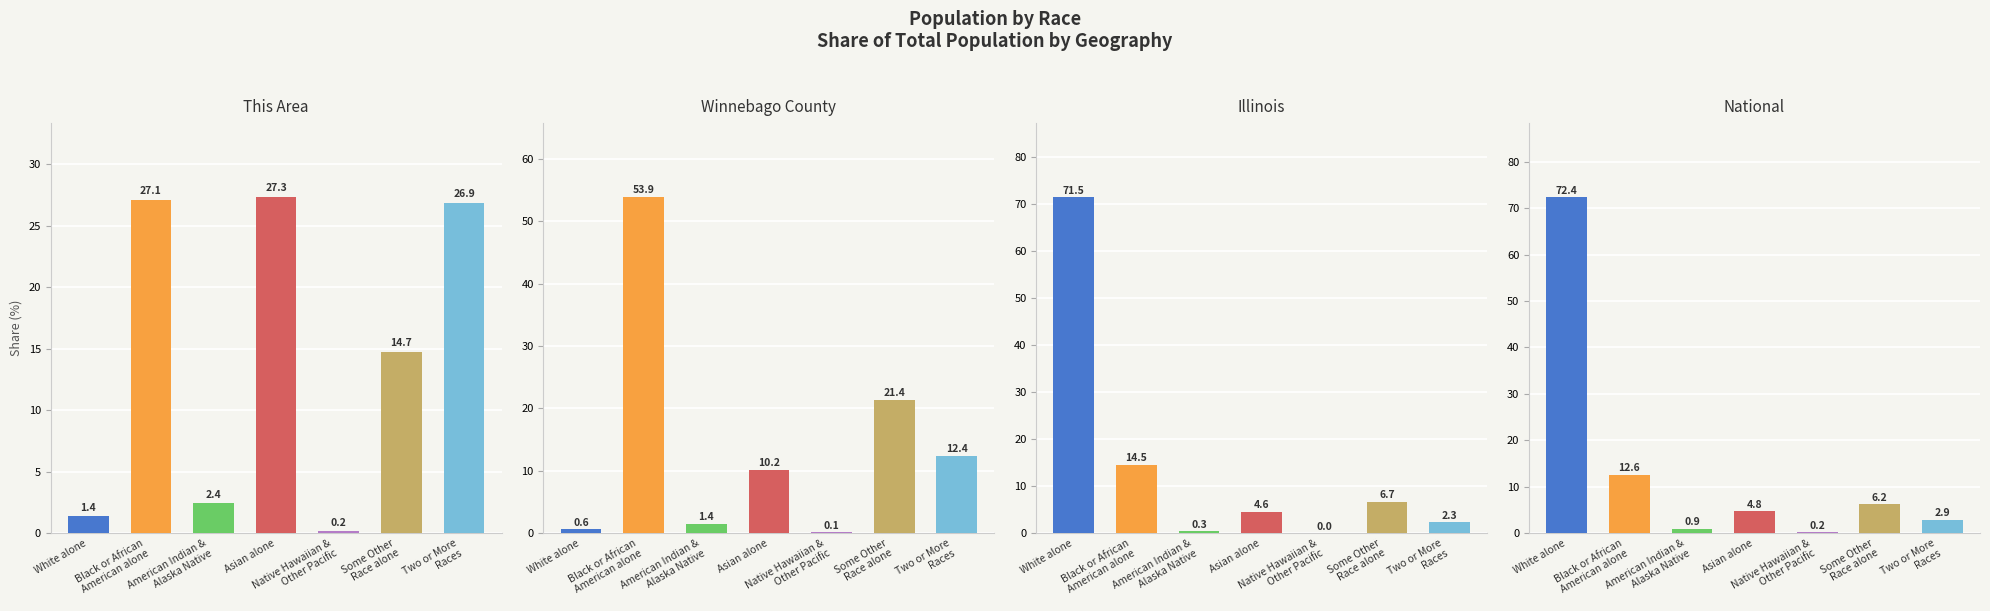

Reading left to right, list all the values displayed in this chart.

This Area: 1.4	27.1	2.4	27.3	0.2	14.7	26.9
Winnebago County: 0.6	53.9	1.4	10.2	0.1	21.4	12.4
Illinois: 71.5	14.5	0.3	4.6	0.0	6.7	2.3
National: 72.4	12.6	0.9	4.8	0.2	6.2	2.9